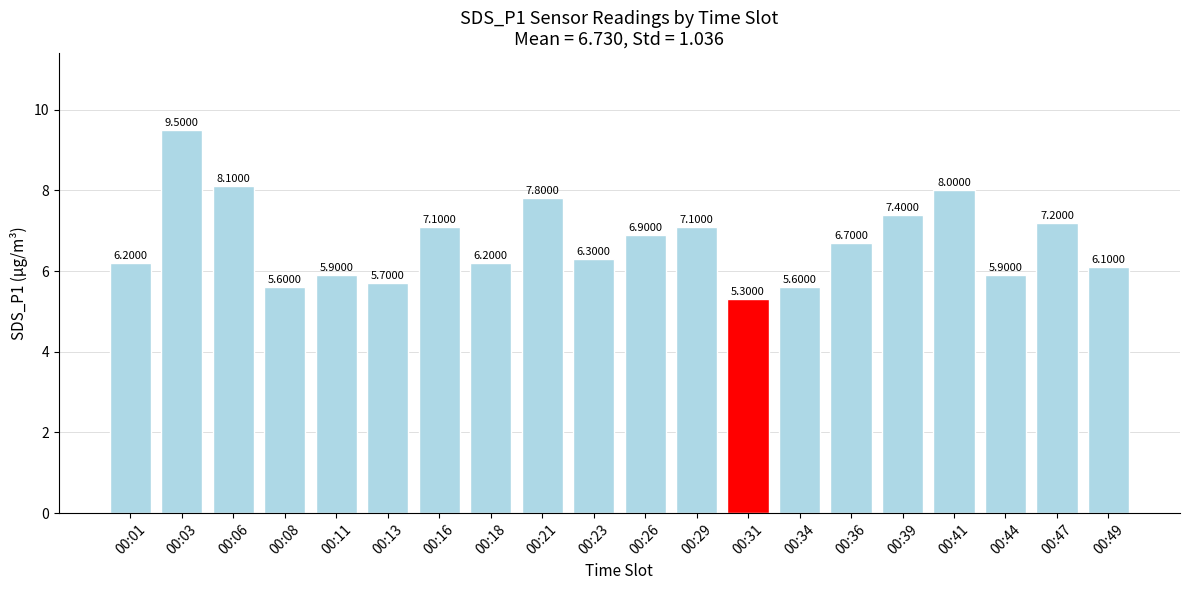

What is the ratio of the value at 00:11 to the value at 00:41?

0.7